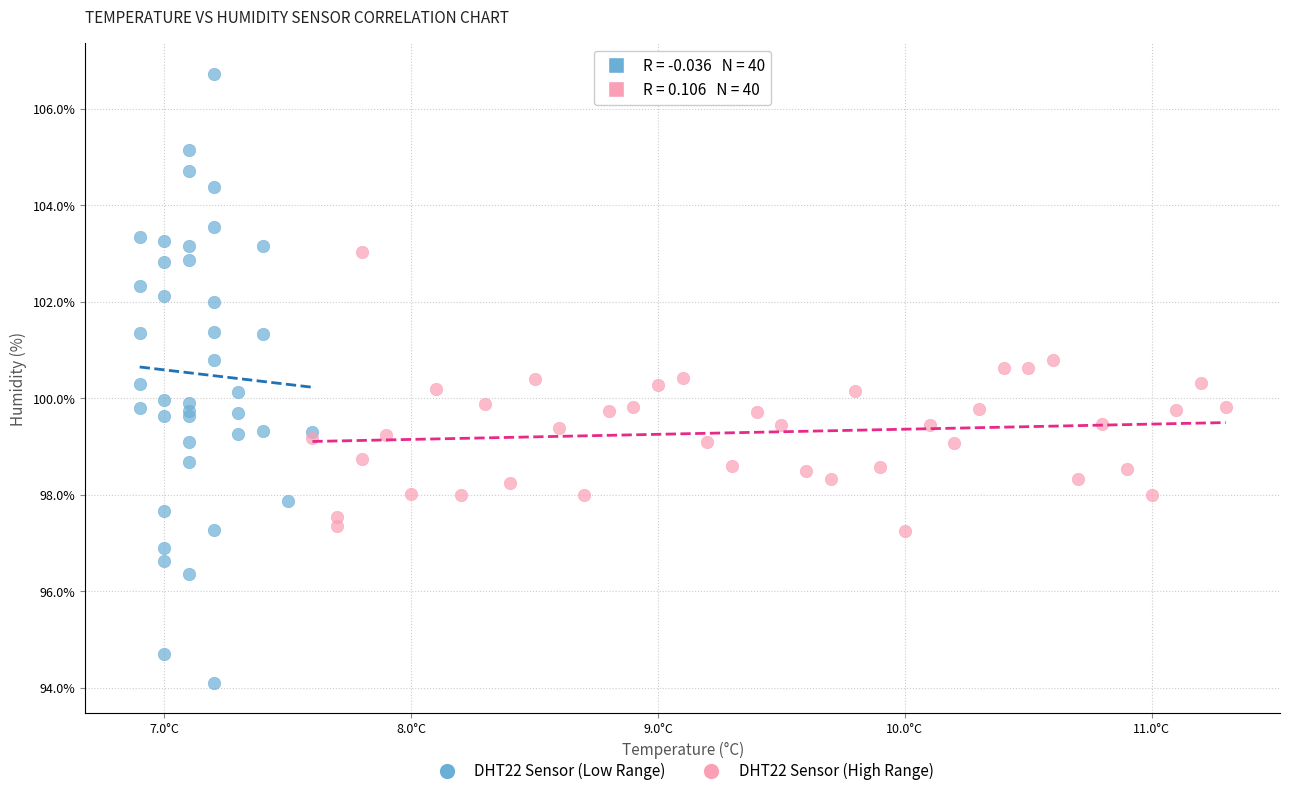

Which series reaches the minimum Y coordinate?

DHT22 Sensor (Low Range)